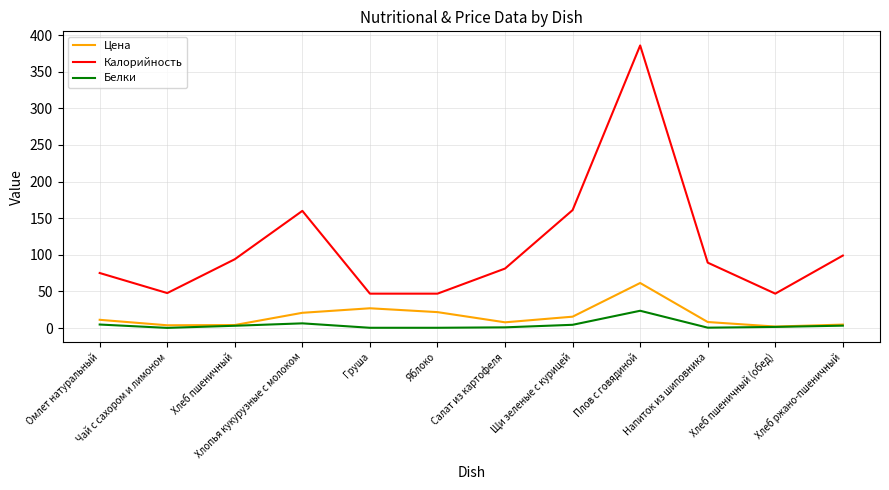

What position from the left is Напиток из шиповника?

10